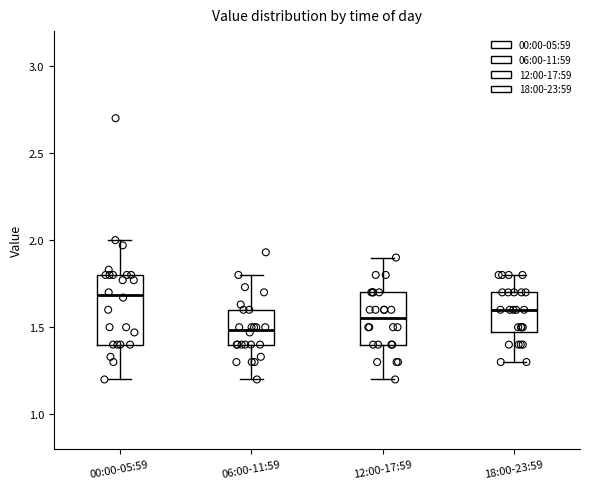

Where is the lower edge of the box for 18:00-23:59 on the y-axis? The values are not printed on the chart, so give them approximately, as read against the axis.

1.50